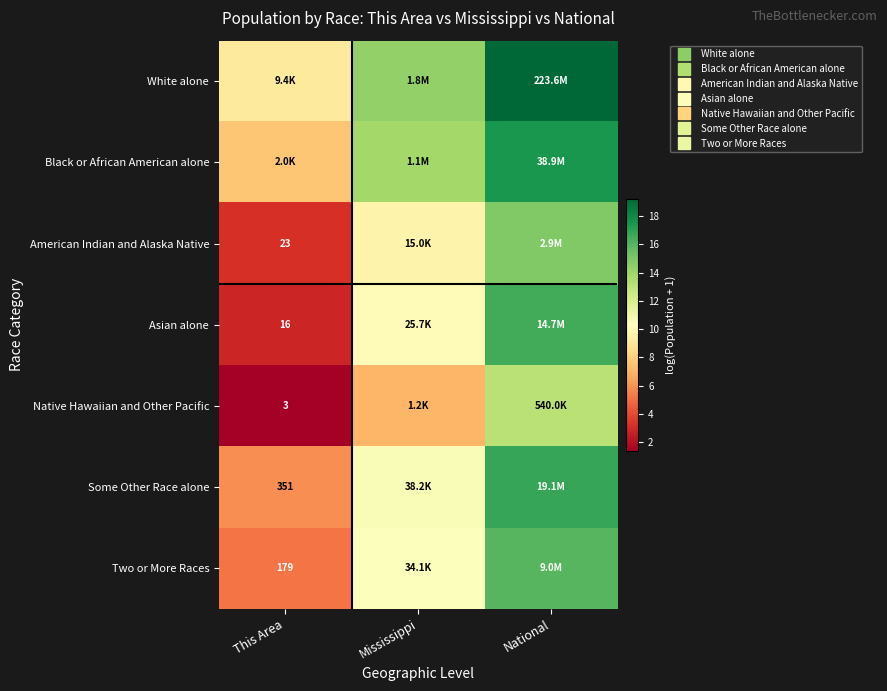

Is it true that Asian alone equals 27.8 at National?

False